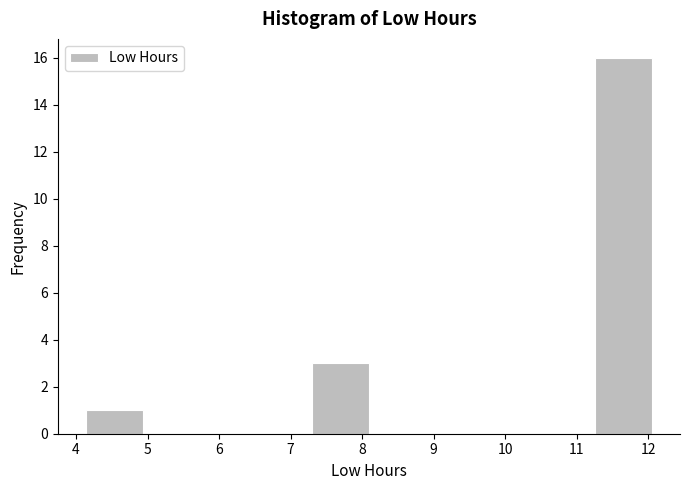

Reading left to right, transcribe this chart: for each bar, give the range it covers on the x-axis and its height. Neither the bar edges nor the heights are printed on the chart, so give them approximately, as read against the axes.

4.1 to 4.9: 1
4.9 to 5.7: 0
5.7 to 6.5: 0
6.5 to 7.3: 0
7.3 to 8.1: 3
8.1 to 8.9: 0
8.9 to 9.7: 0
9.7 to 10.5: 0
10.5 to 11.3: 0
11.3 to 12.1: 16